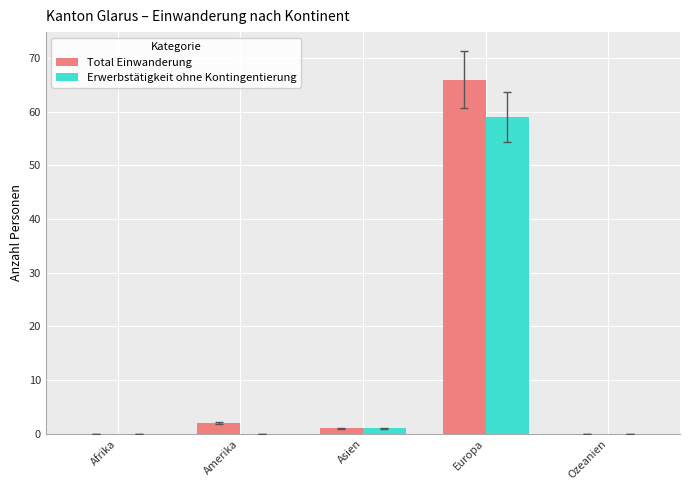

Between Afrika and Europa, which series saw the biggest shift?

Total Einwanderung